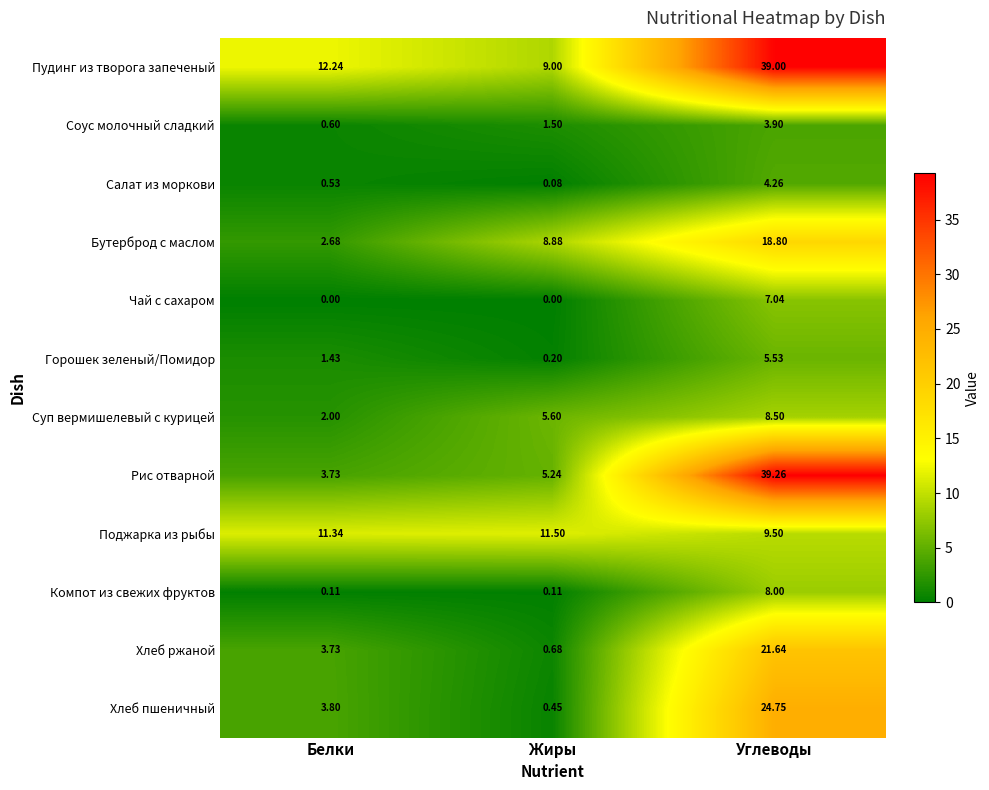

Which series has the largest total across all categories?

Пудинг из творога запеченый